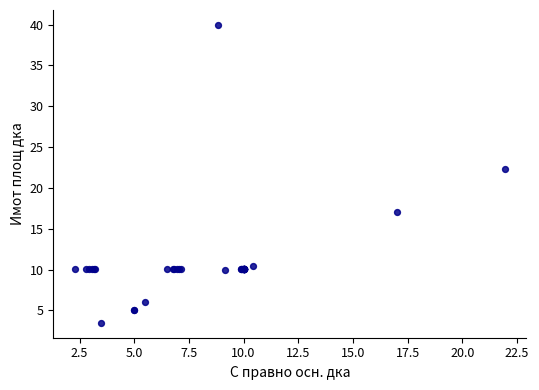

What Y value in the scatter plot is closest to 21?

22.3